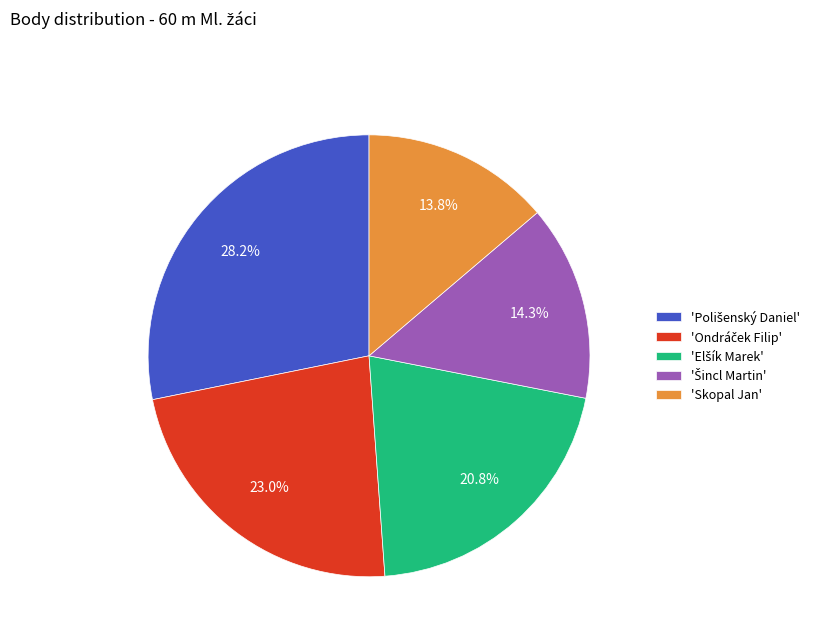

Which category has the smallest portion of the pie?

'Skopal Jan'